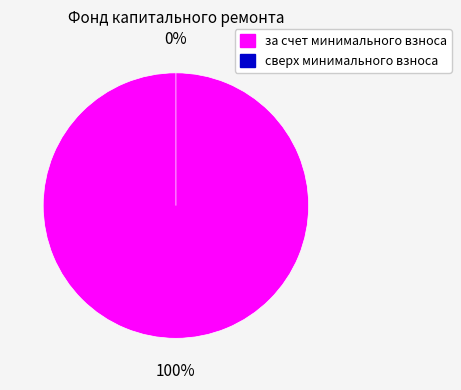

How many slices are in this pie chart?

2